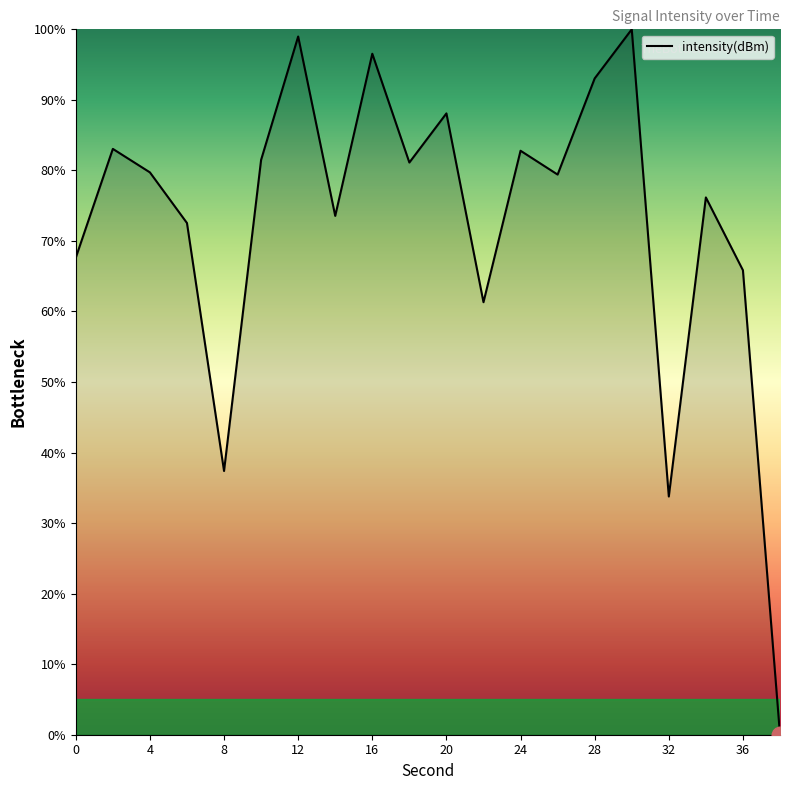

What is the difference between the maximum and minimum values?

100.0